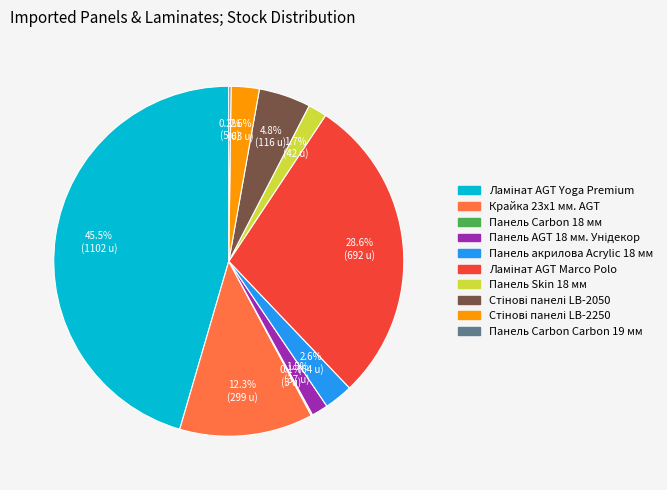

What portion of the pie excludes Панель Skin 18 мм?

98.3%